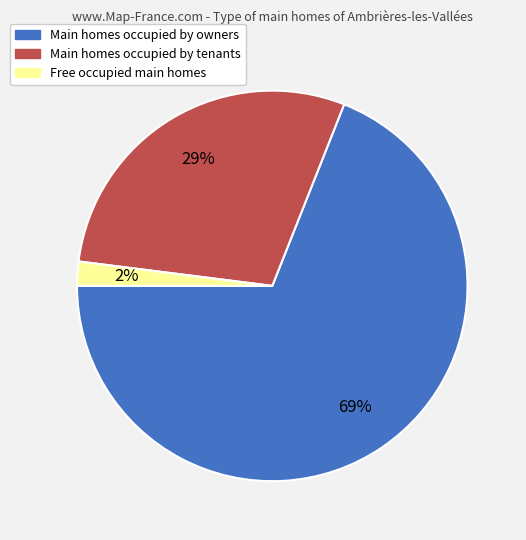

To the nearest percent, what is the combined percentage of Main homes occupied by tenants and Free occupied main homes?

31%